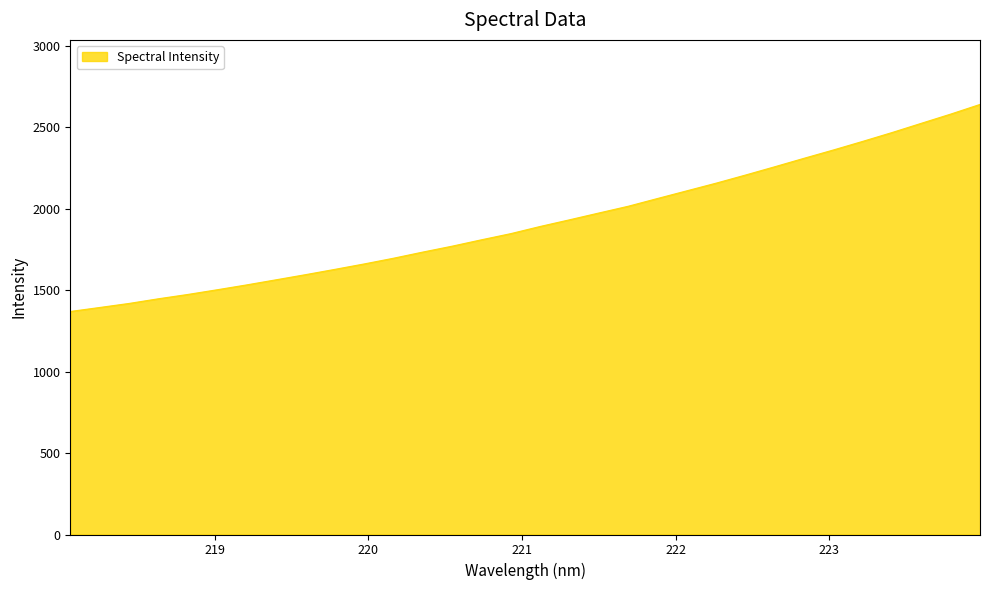

Does the chart have visible grid lines?

No